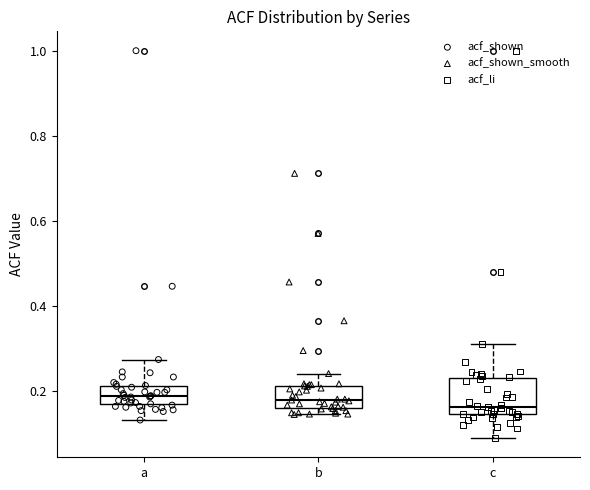

Reading left to right, transcribe this box plot: for each box, give where its median line is, the range the box spans, and where its two whiskers end, as read against the y-axis. The values are not printed on the chart, so give them approximately, as read against the axis.

a: median 0.18 (inside the box), box 0.18 to 0.22, whiskers 0.14 to 0.28
b: median 0.18, box 0.16 to 0.22, whiskers 0.14 to 0.24
c: median 0.16, box 0.14 to 0.24, whiskers 0.10 to 0.32